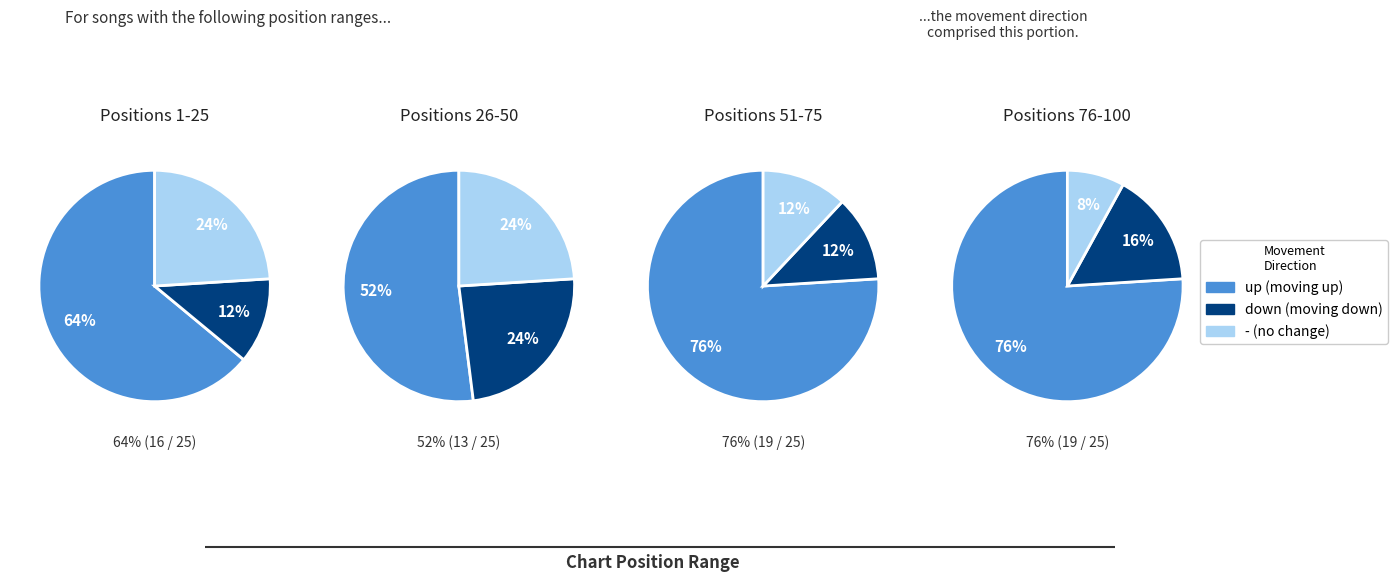

What is the smallest slice in the pie chart?

down